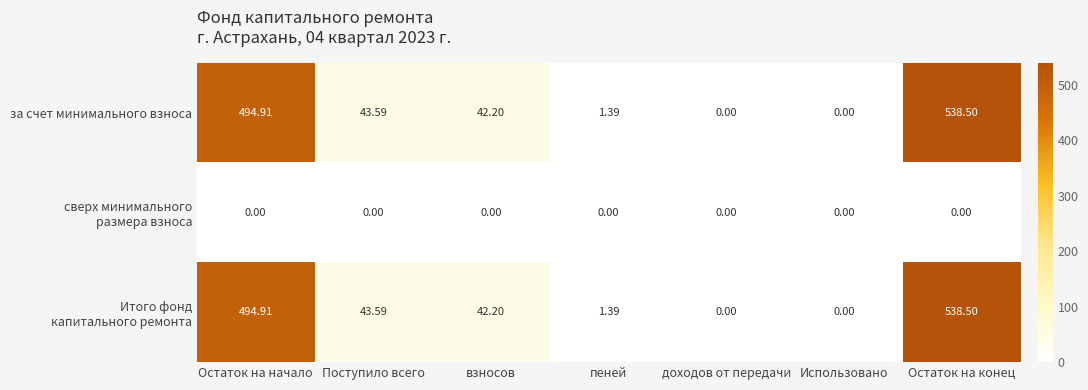

At which category is the sum across all series the highest?

Остаток на конец